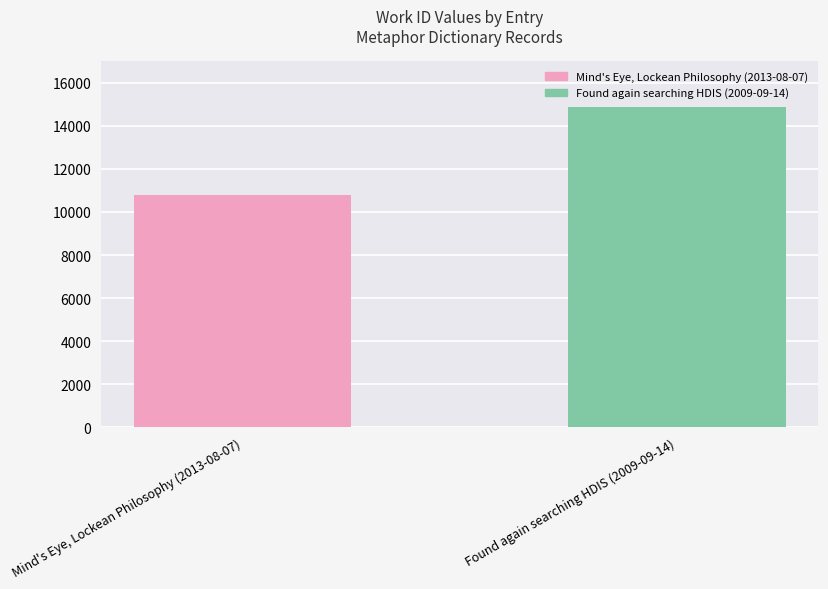

Reading right to left, list all the values displayed in this chart.

Found again searching HDIS (2009-09-14)=14884	Mind's Eye, Lockean Philosophy (2013-08-07)=10763